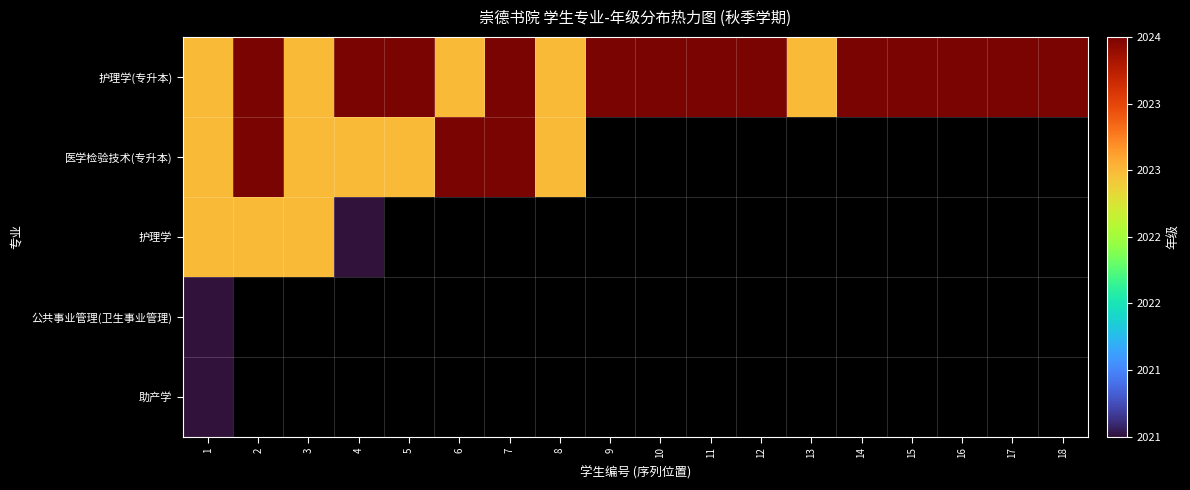

Count the number of data series in this chart.

5